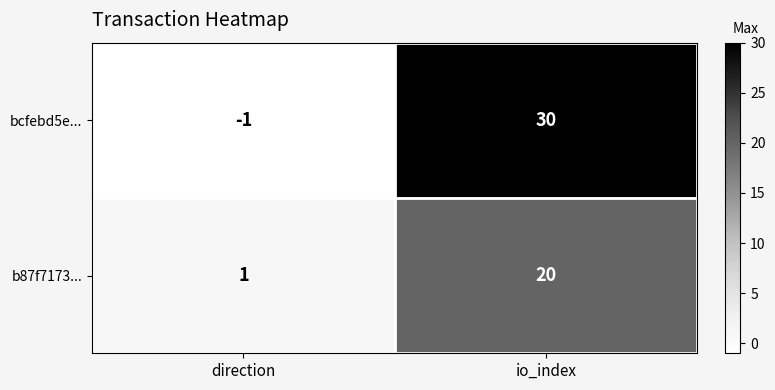

Reading right to left, what are all the values shown in this chart?

bcfebd5e...: io_index=30	direction=-1
b87f7173...: io_index=20	direction=1